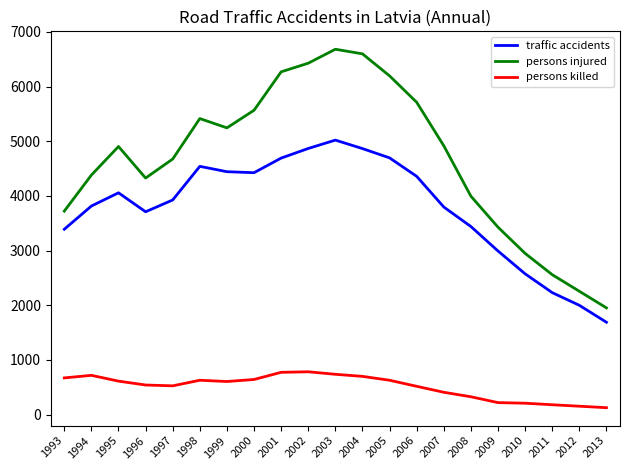

What is the minimum value shown in the chart?

125